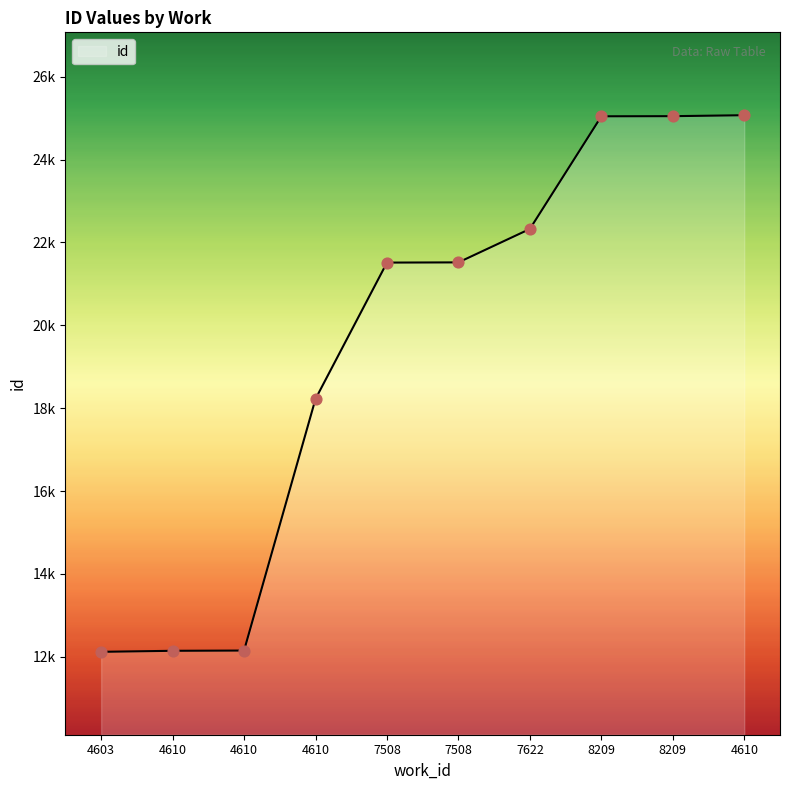

Between 4610 and 4610, which is larger?

4610